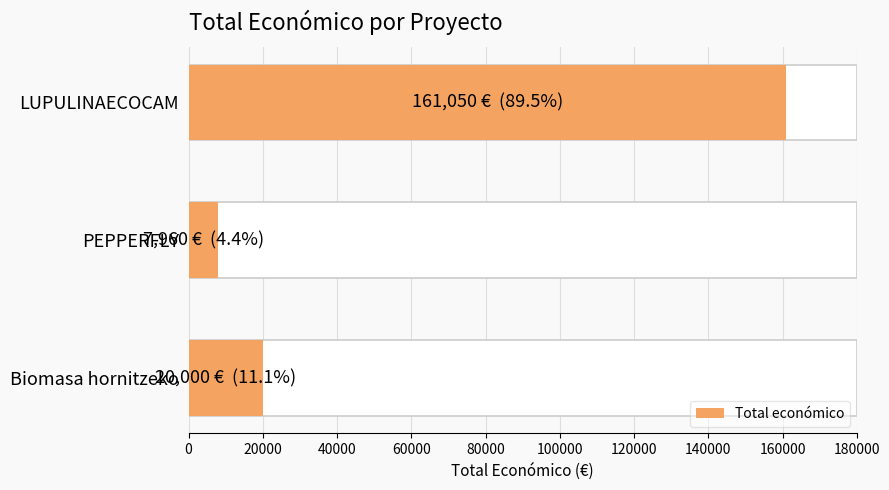

The chart shows a value of 5433 at PEPPERFLY. True or false?

False